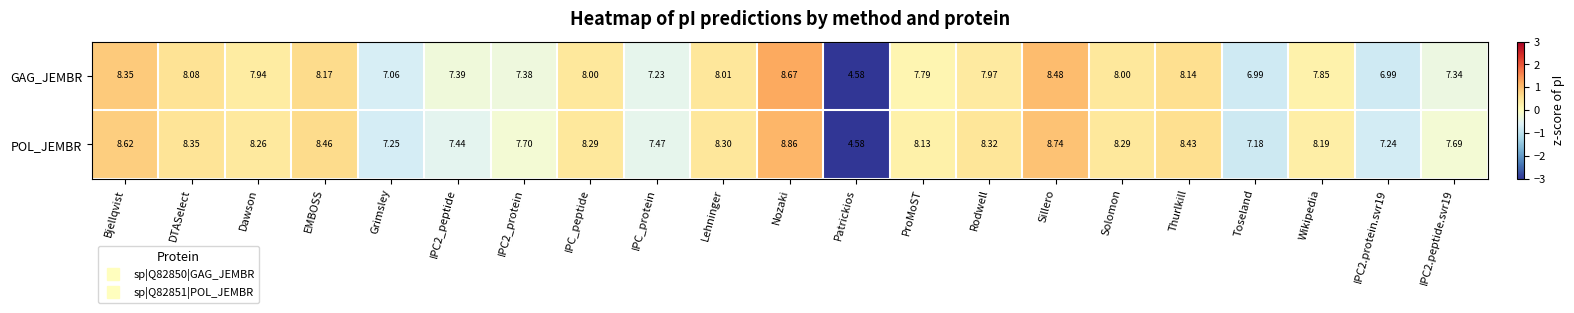

At which label does POL_JEMBR reach its peak?

Nozaki